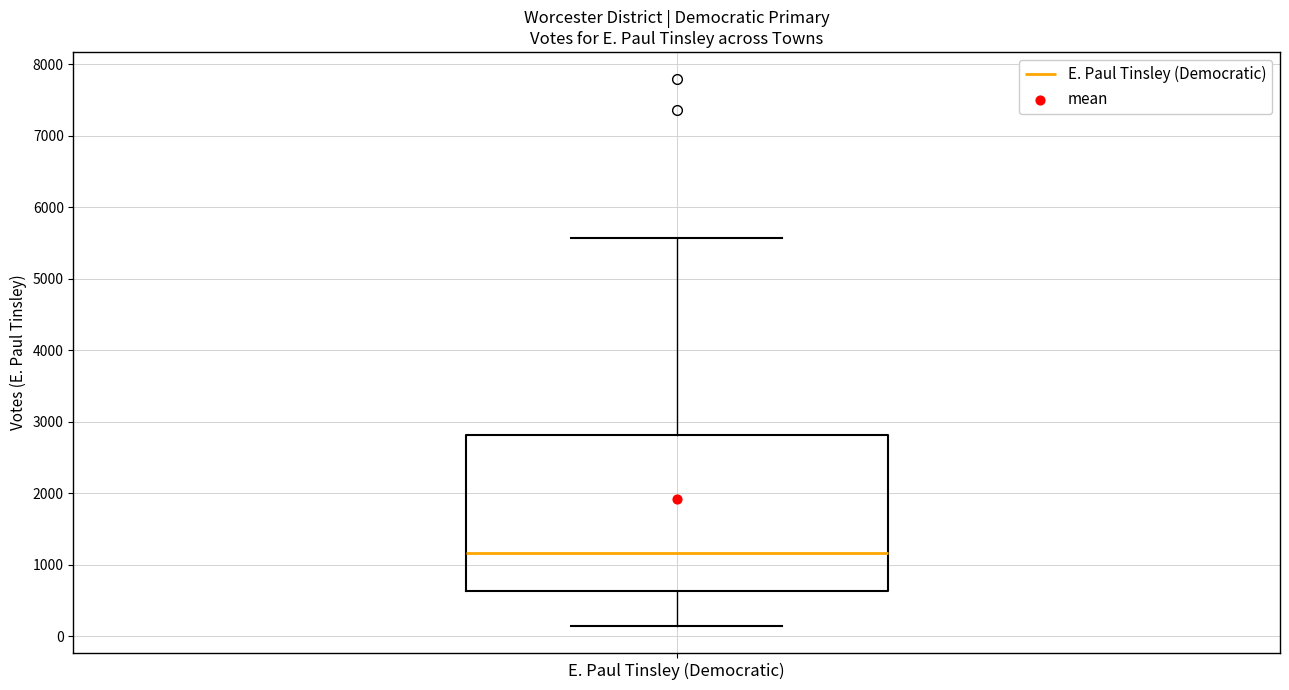

Where is the upper edge of the box for E. Paul Tinsley (Democratic) on the y-axis? The values are not printed on the chart, so give them approximately, as read against the axis.

2800